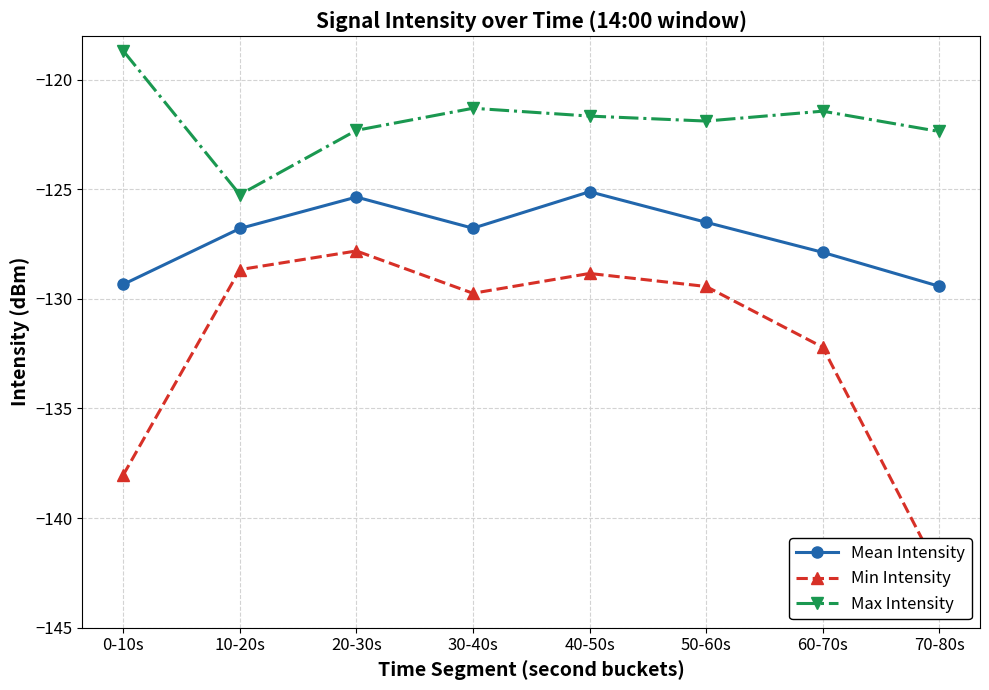

The Min Intensity series shows -84.2 at 50-60s. True or false?

False